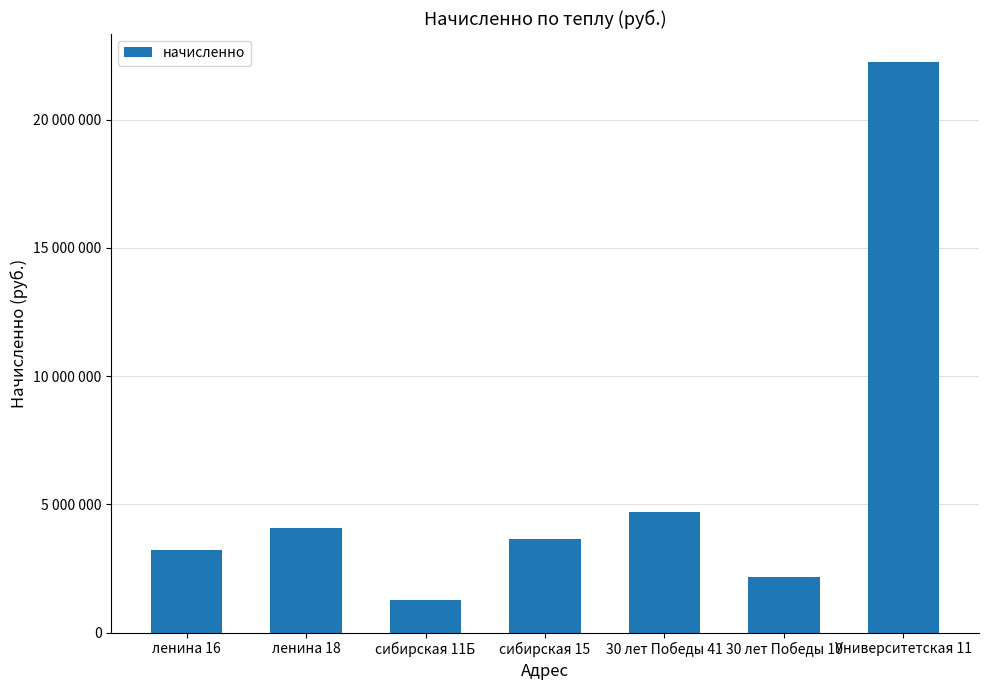

What is the average value?

5898071.5